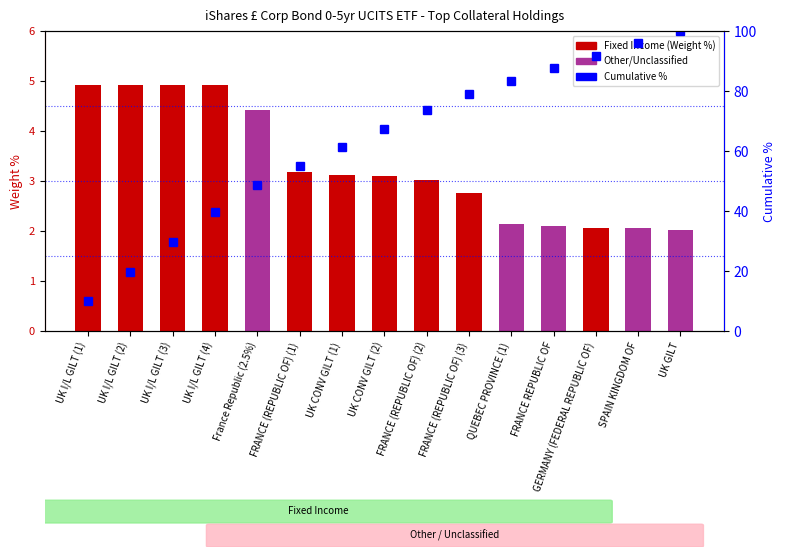

Between France Republic (2.5%) and FRANCE (REPUBLIC OF) (2), which is larger?

France Republic (2.5%)